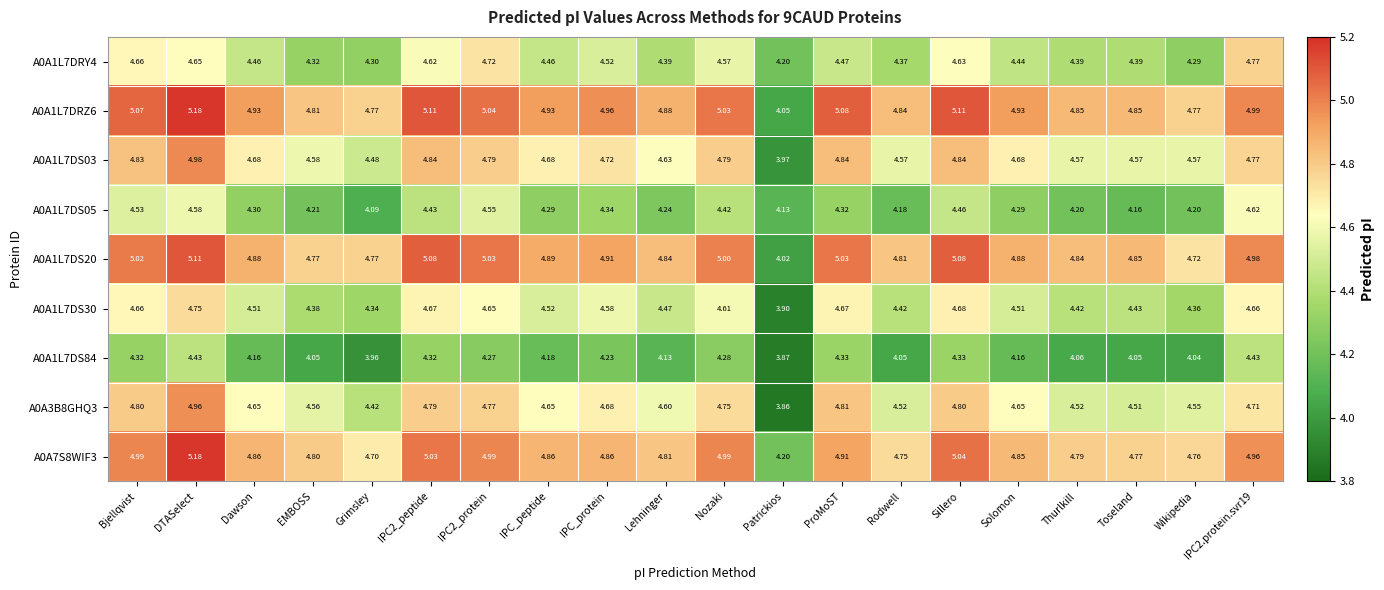

Rank the series at Thurlkill from highest to lowest value.

A0A1L7DRZ6, A0A1L7DS20, A0A7S8WIF3, A0A1L7DS03, A0A3B8GHQ3, A0A1L7DS30, A0A1L7DRY4, A0A1L7DS05, A0A1L7DS84